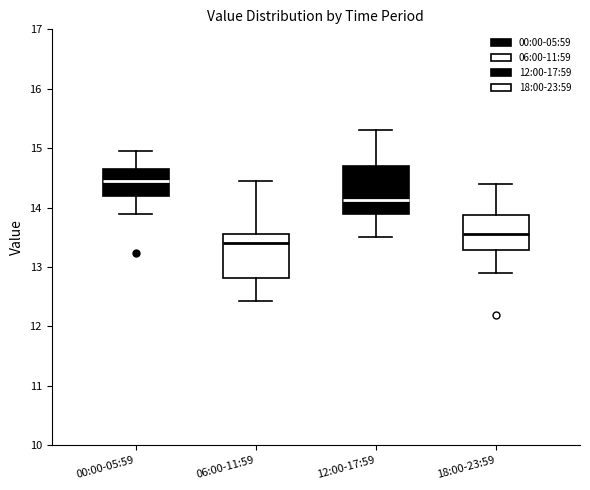

Reading left to right, read every box against the y-axis: the position of its median line, the range the box covers, and the ends of its whiskers. The values are not printed on the chart, so give them approximately, as read against the axis.

00:00-05:59: median 14.5, box 14.2 to 14.6, whiskers 13.9 to 15.0
06:00-11:59: median 13.4, box 12.8 to 13.6, whiskers 12.4 to 14.5
12:00-17:59: median 14.1, box 13.9 to 14.7, whiskers 13.5 to 15.3
18:00-23:59: median 13.6, box 13.3 to 13.9, whiskers 12.9 to 14.4